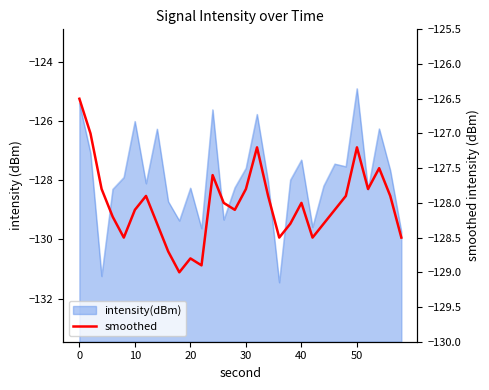

What is the change in value from 20 to 10?

-1.0